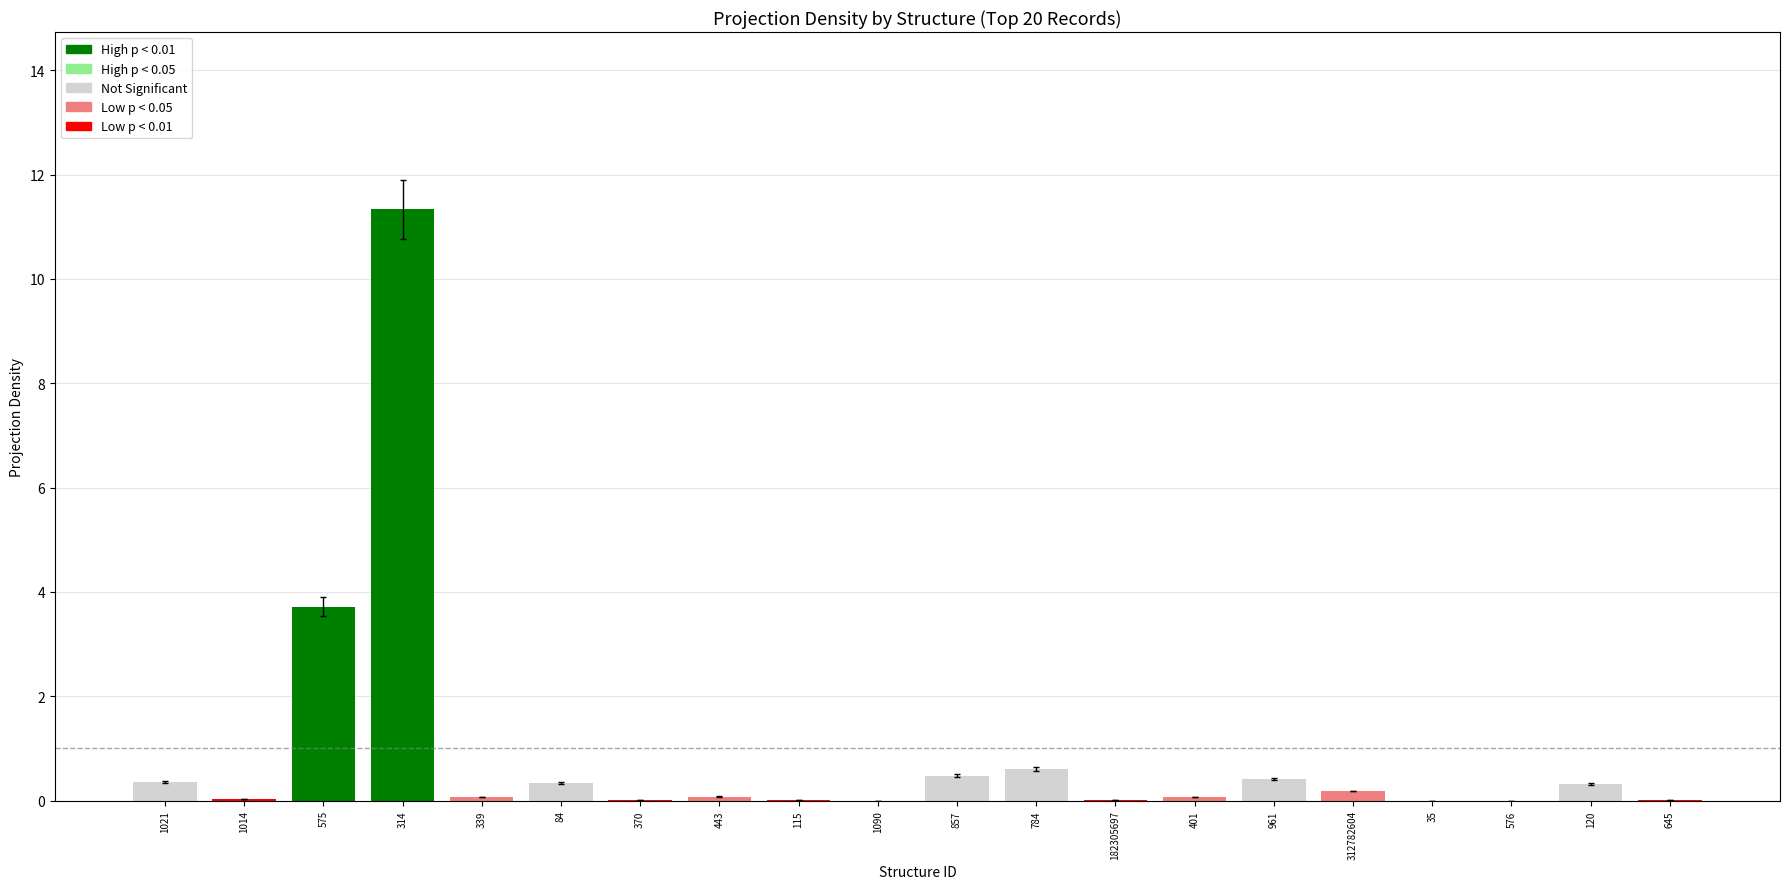

What is the sum of the values at 182305697 and 401?

0.1